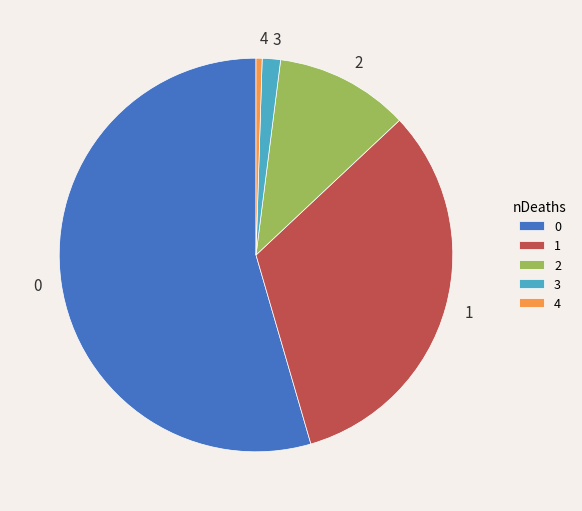

Is there any slice that represents more than half of the pie?

Yes